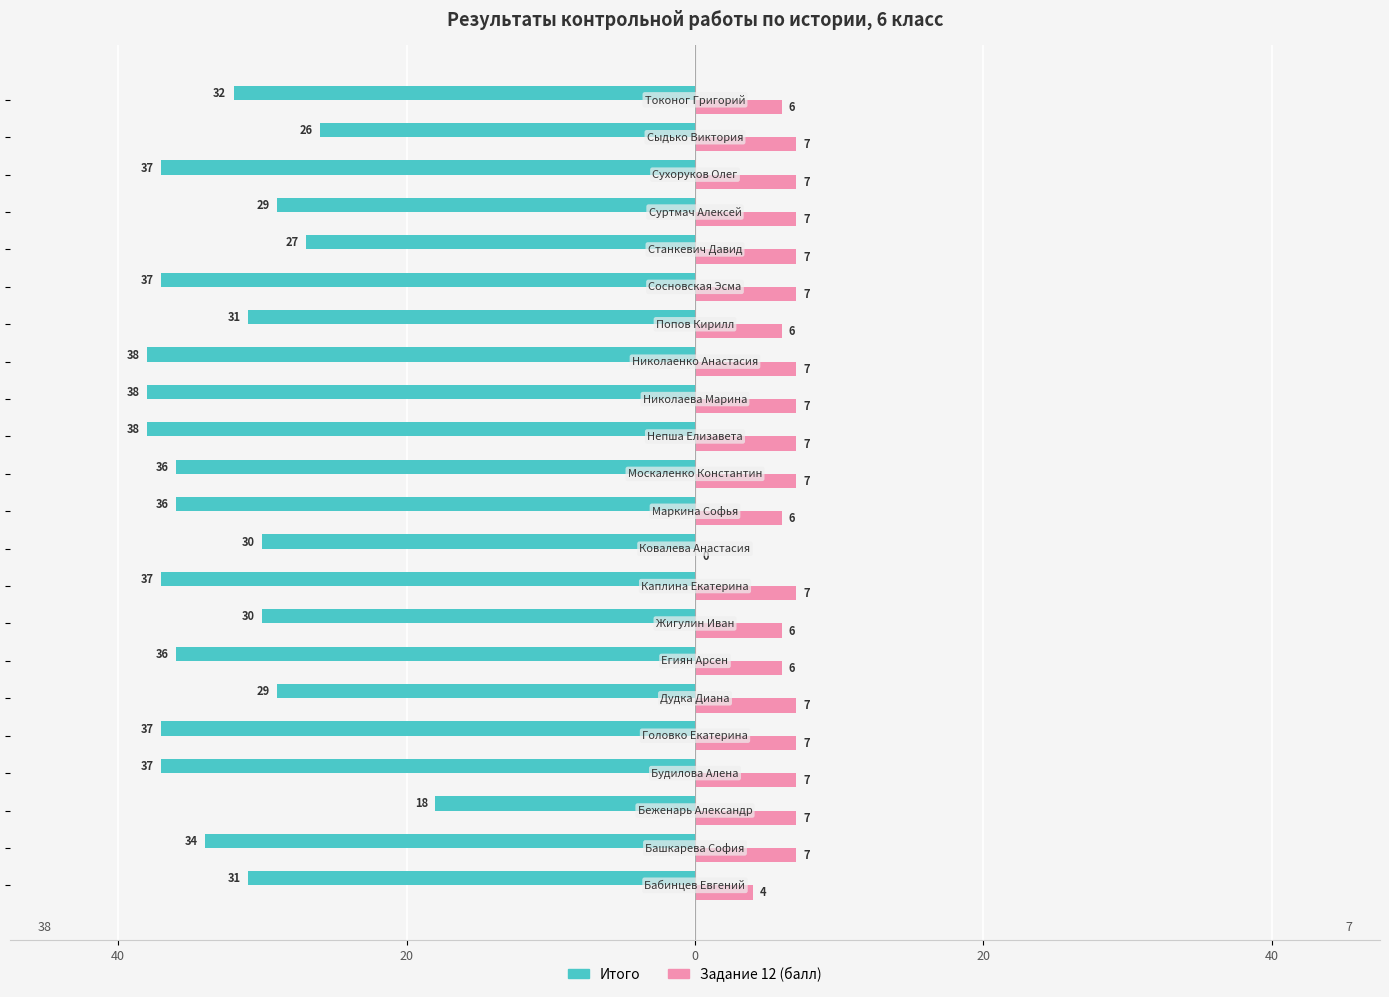

What are all the series names shown in the legend?

Итого, Задание 12 (балл)